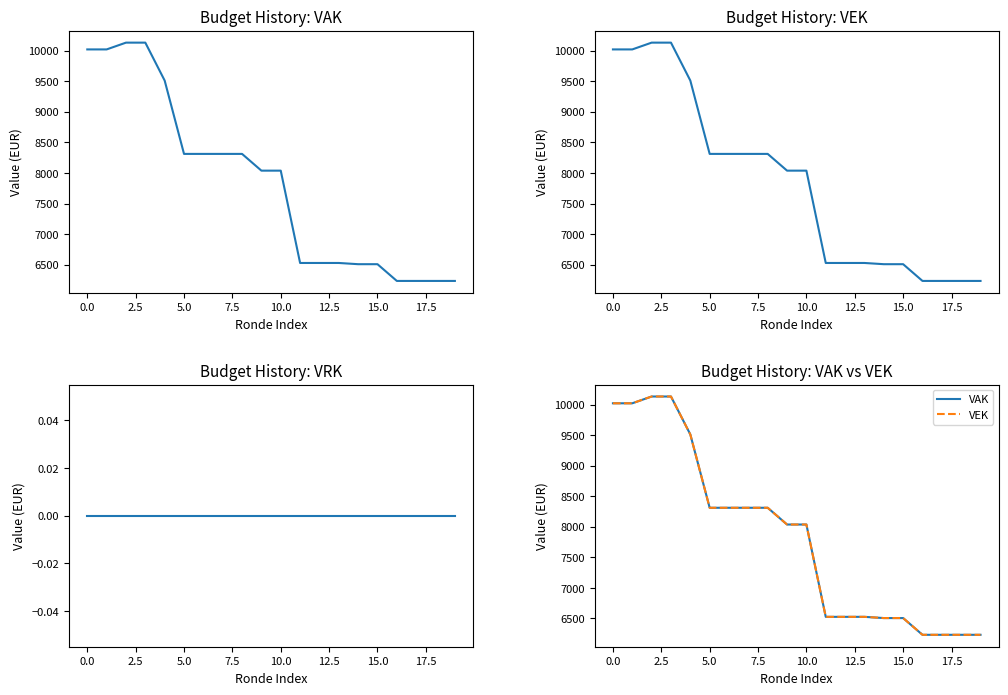

What is the approximate value of VEK at 15?

6507